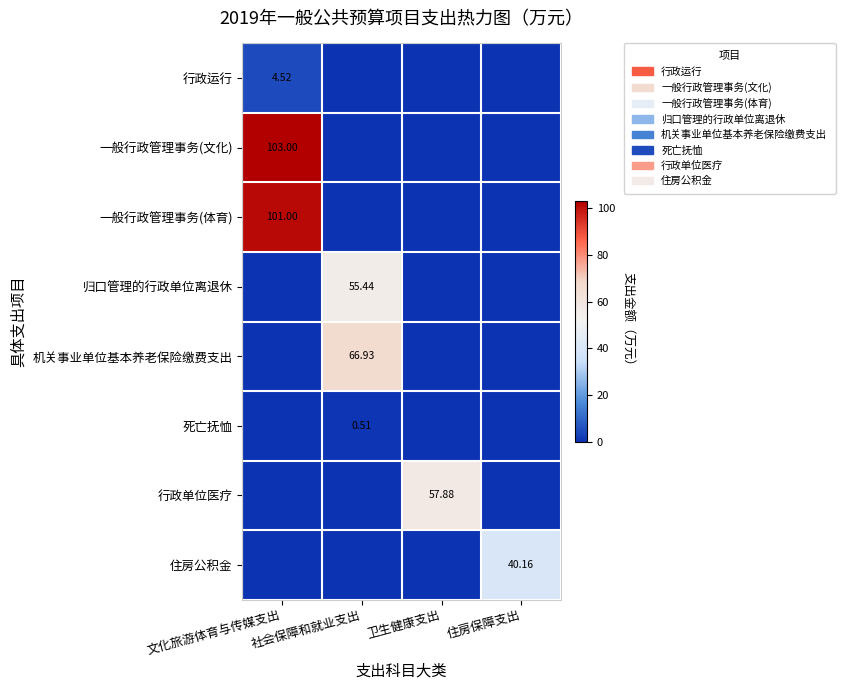

What is the difference between the maximum and minimum values in the 归口管理的行政单位离退休 series?

55.4